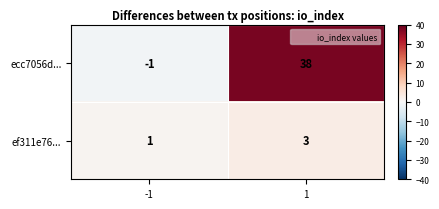

Reading left to right, list all the values displayed in this chart.

ecc7056d...: -1=-1	1=38
ef311e76...: -1=1	1=3